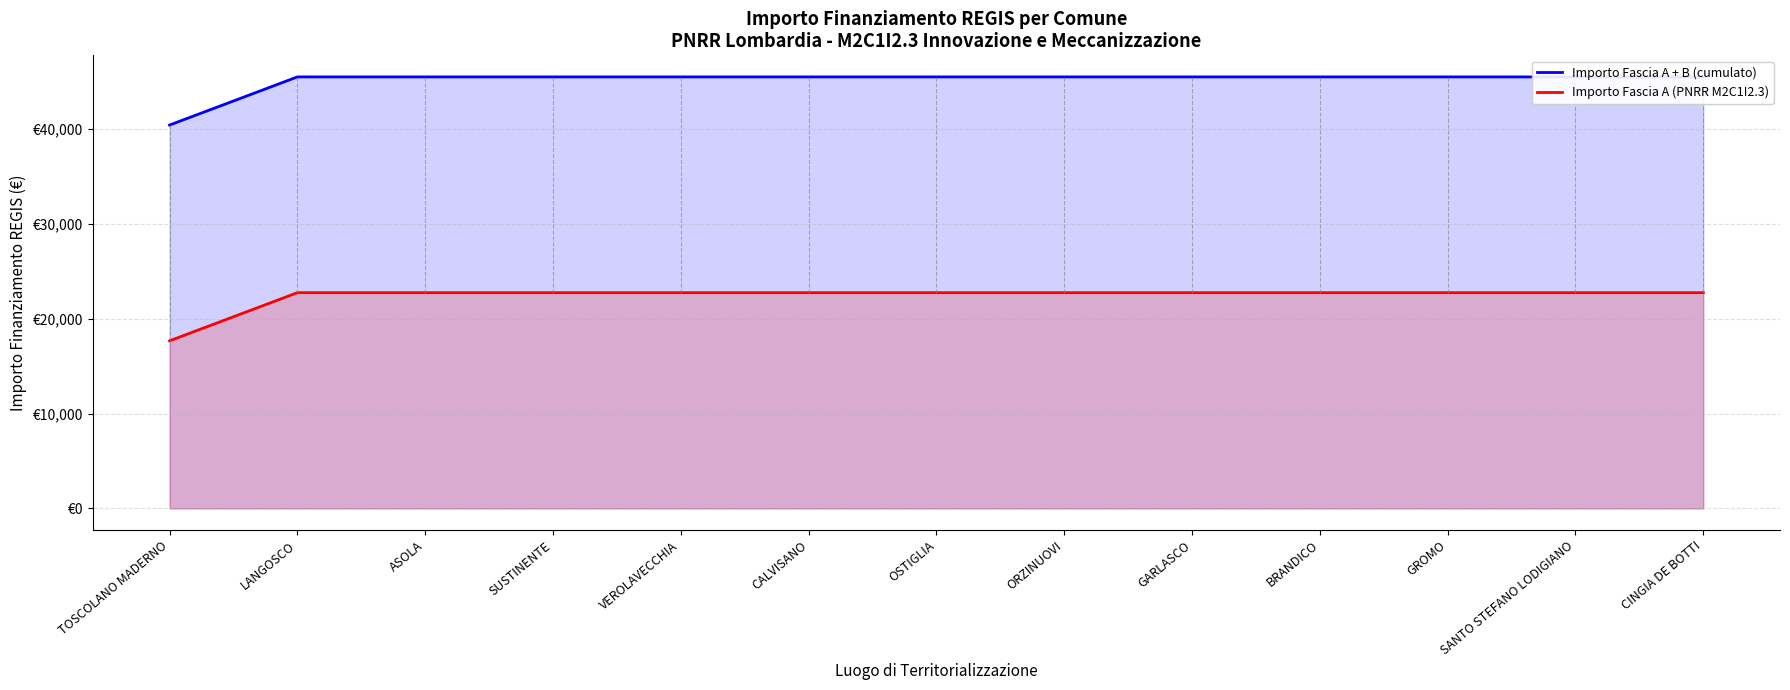

Count the number of data series in this chart.

2